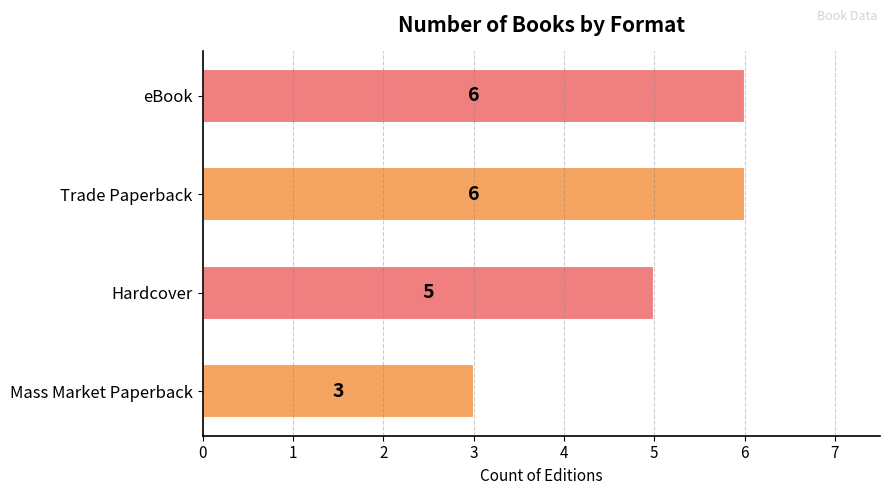

What is the smallest value displayed?

3